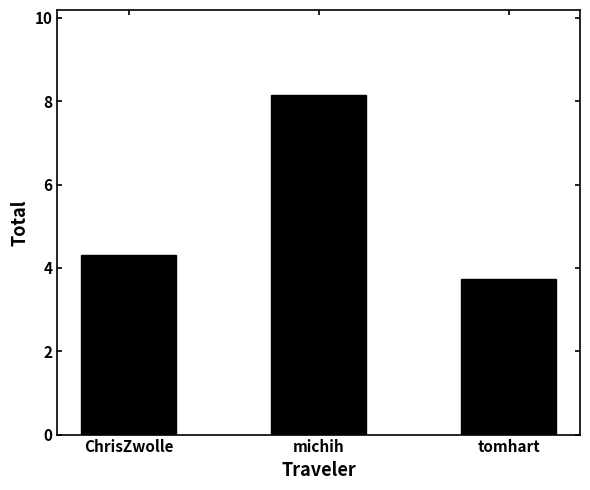

Count the number of data series in this chart.

1